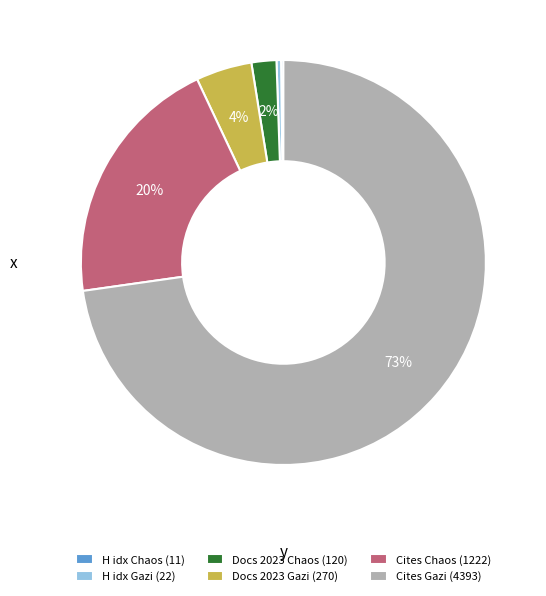

Is it true that Cites Chaos (1222) is 20% of the pie?

True